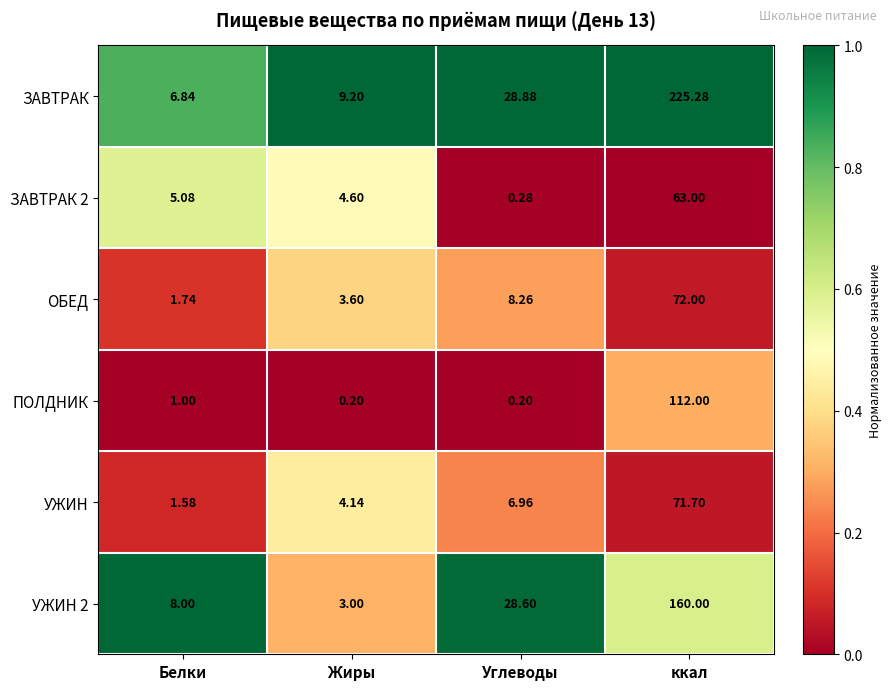

What is the difference between the highest and lowest values at ккал?

162.3